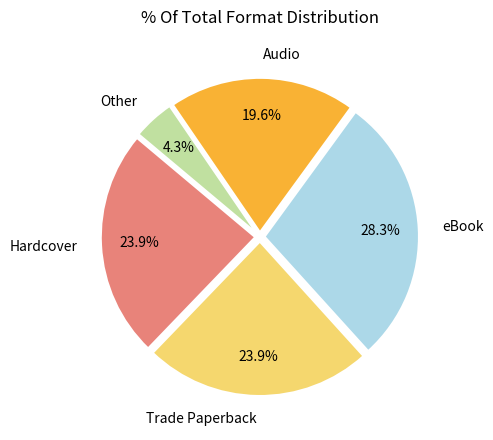

Does any single category account for the majority?

No